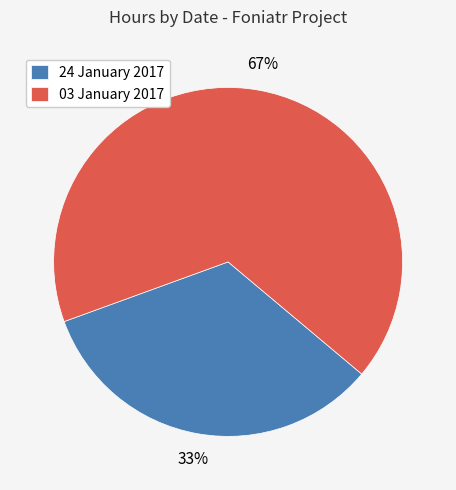

To the nearest percent, what is the average slice percentage?

50%